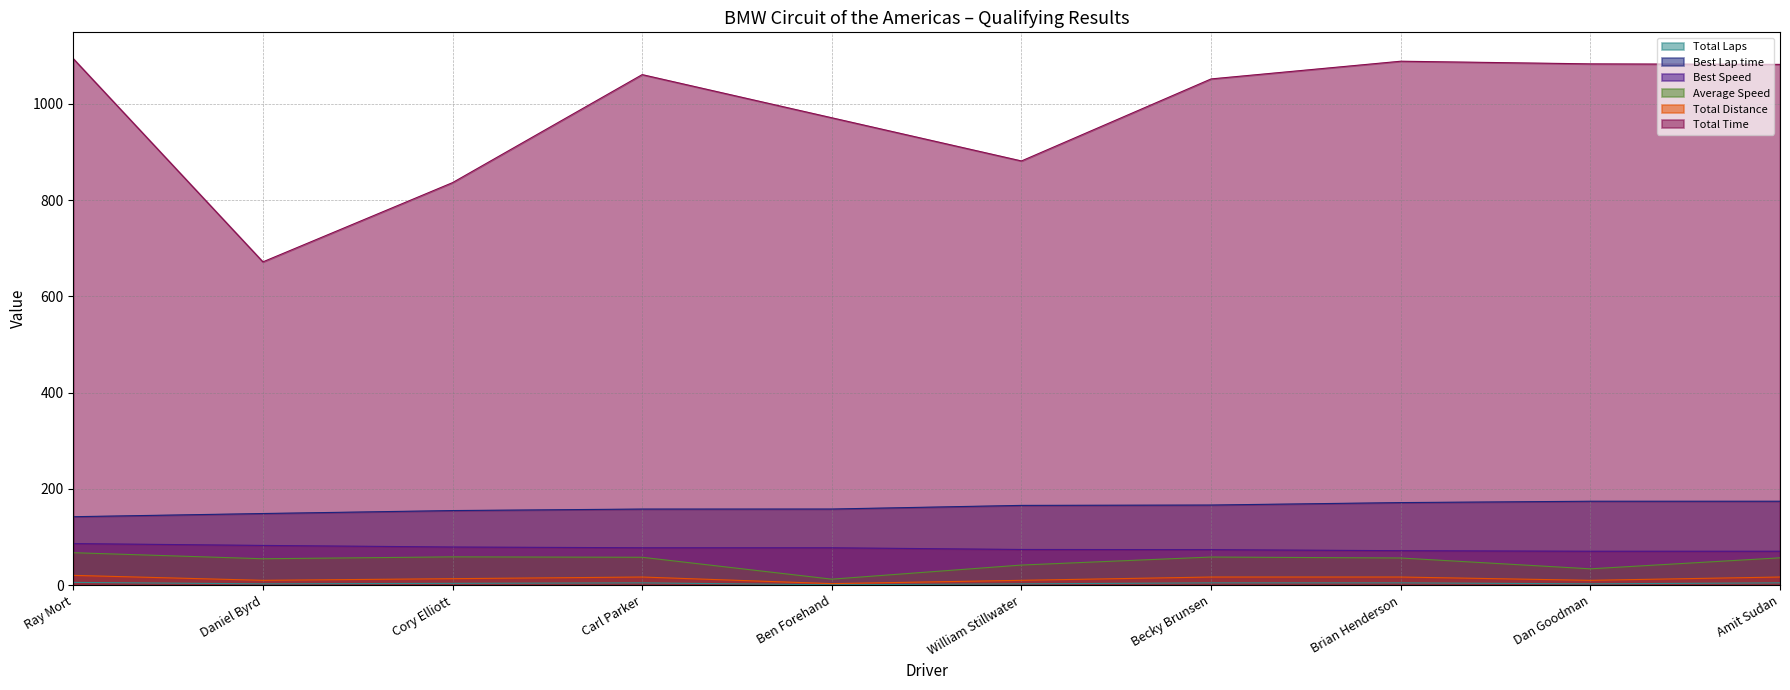

Which series has the largest range (max minus min)?

Total Time